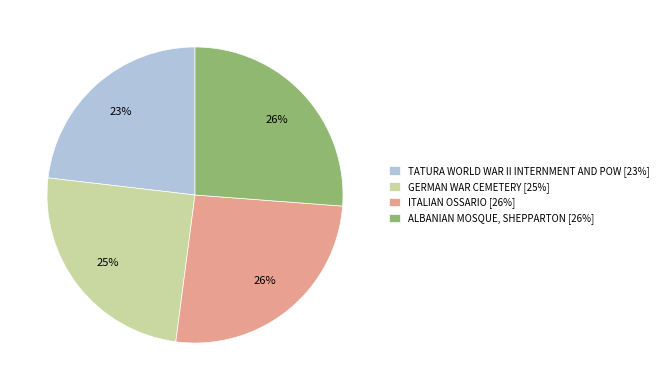

Do GERMAN WAR CEMETERY [25%] and ALBANIAN MOSQUE, SHEPPARTON [26%] together represent more than half of the pie?

Yes